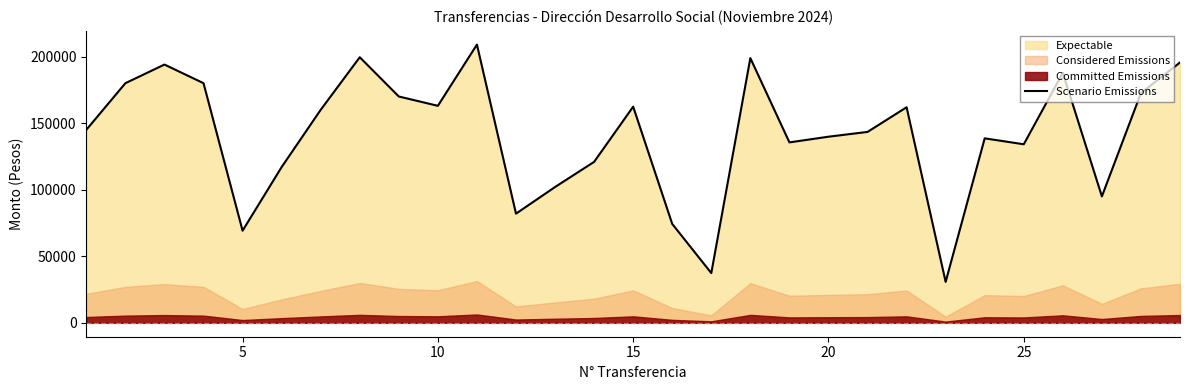

Reading left to right, extract all data points from this chart.

145000	180000	194000	180000	69200	117000	160000	199500	170000	163000	209000	82000	102000	120900	162360	74280	37350	198840	135540	139800	143400	161910	30744	138570	134120	187768	94950	172560	195550